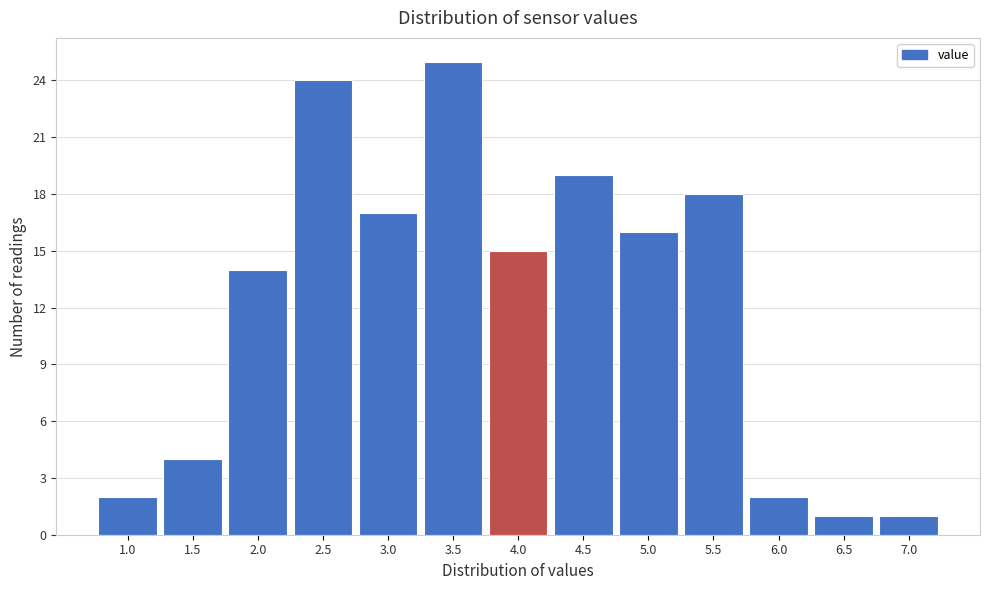

Reading left to right, extract all data points from this chart.

1.0=2	1.5=4	2.0=14	2.5=24	3.0=17	3.5=25	4.0=15	4.5=19	5.0=16	5.5=18	6.0=2	6.5=1	7.0=1